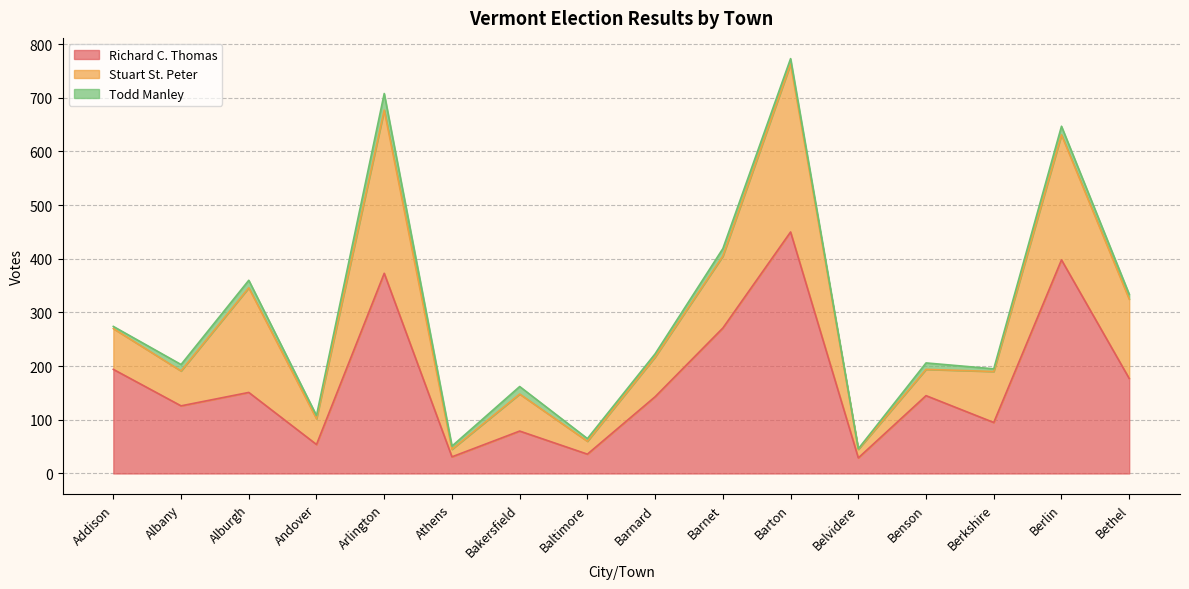

True or false: Stuart St. Peter and Todd Manley cross at least once.

False